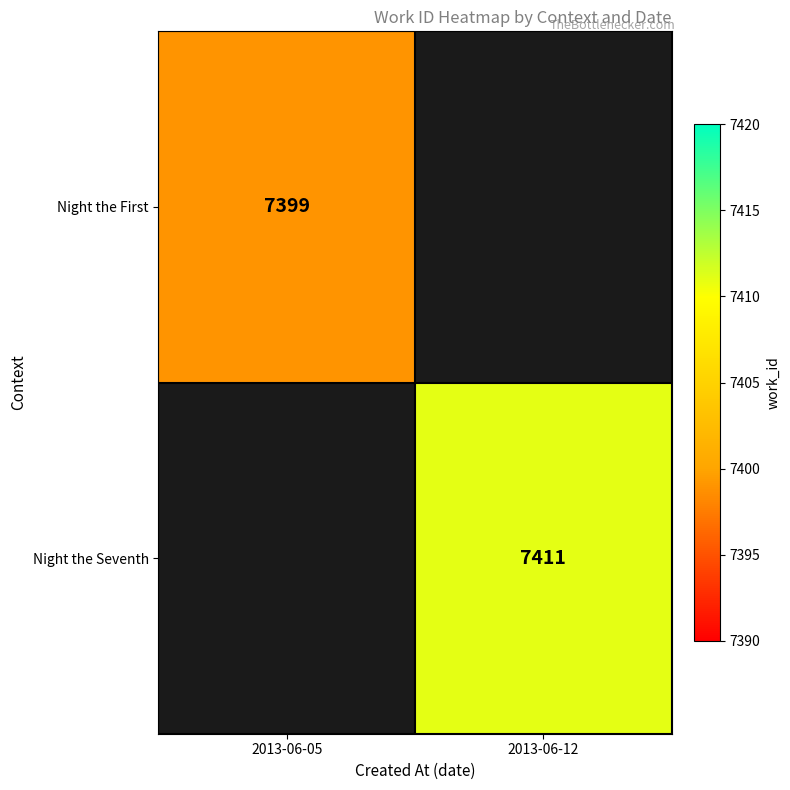

Count the number of categories in the chart.

2